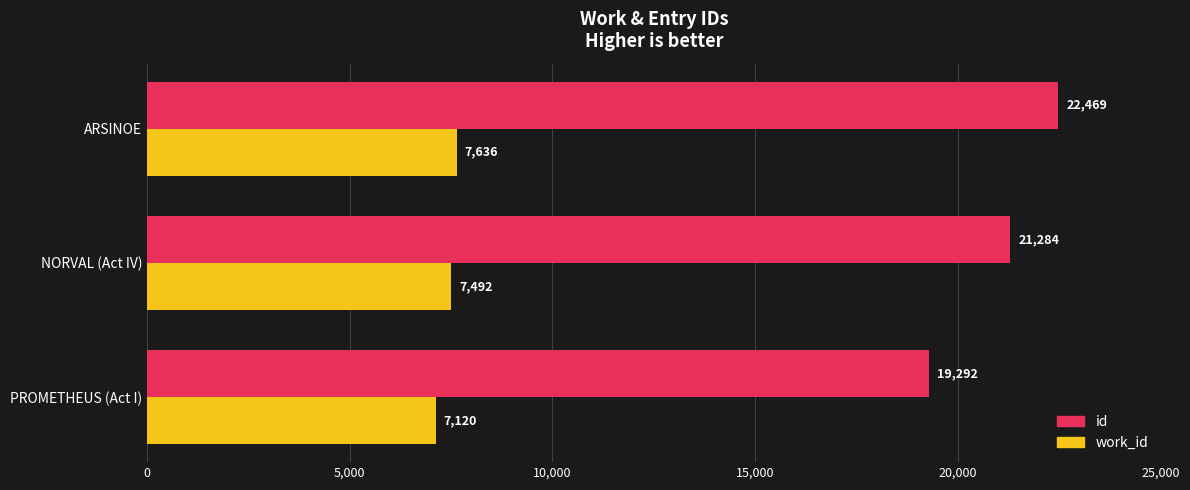

At which label is work_id closest to 7378?

NORVAL (Act IV)